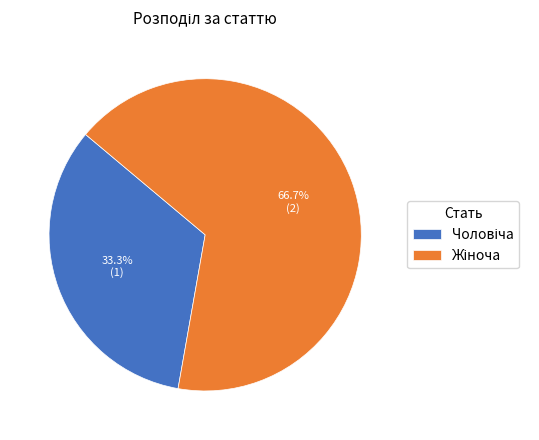

How many slices are in this pie chart?

2